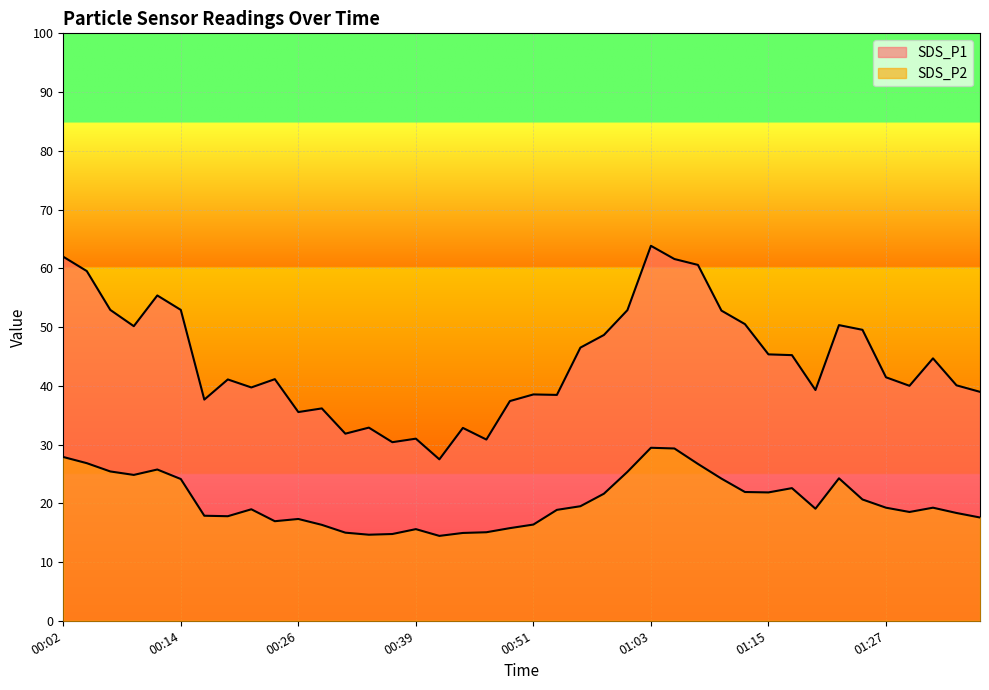

What is the difference between the highest and lowest values at 00:58?

27.0